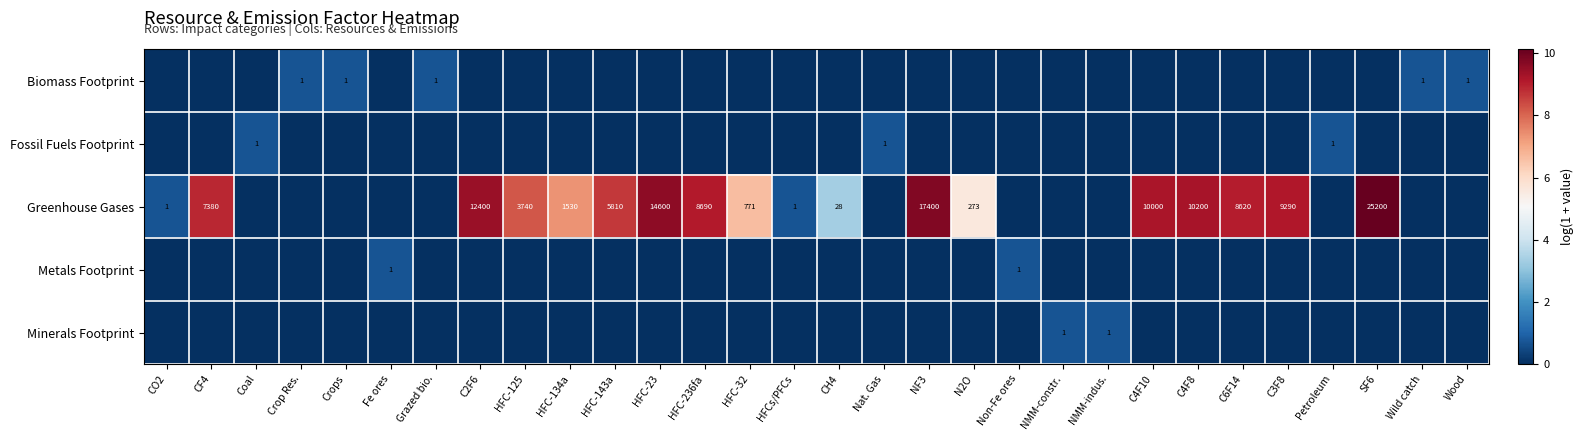

True or false: Biomass Footprint has a value of 2 at Grazed bio..

False